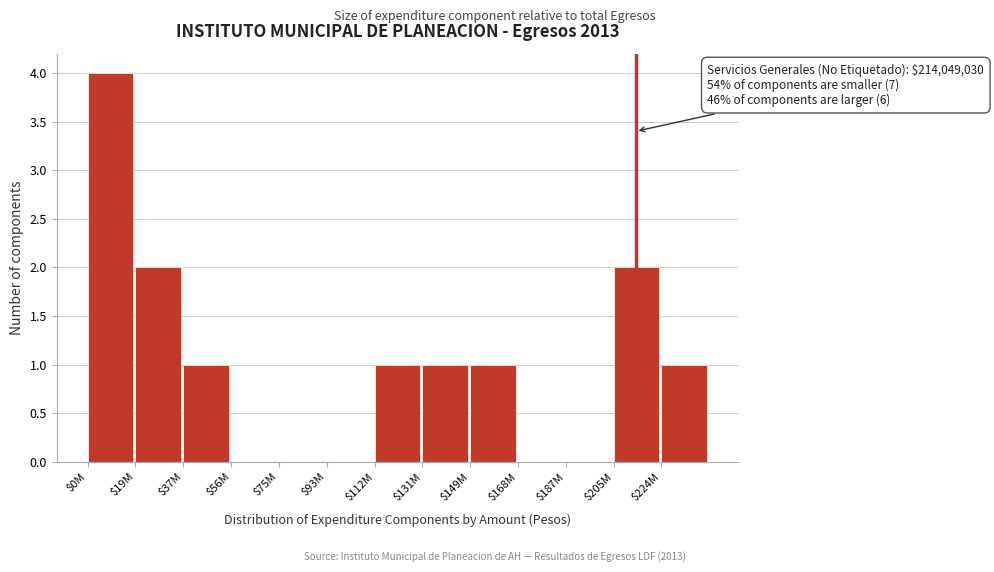

What is the greatest value displayed?

4